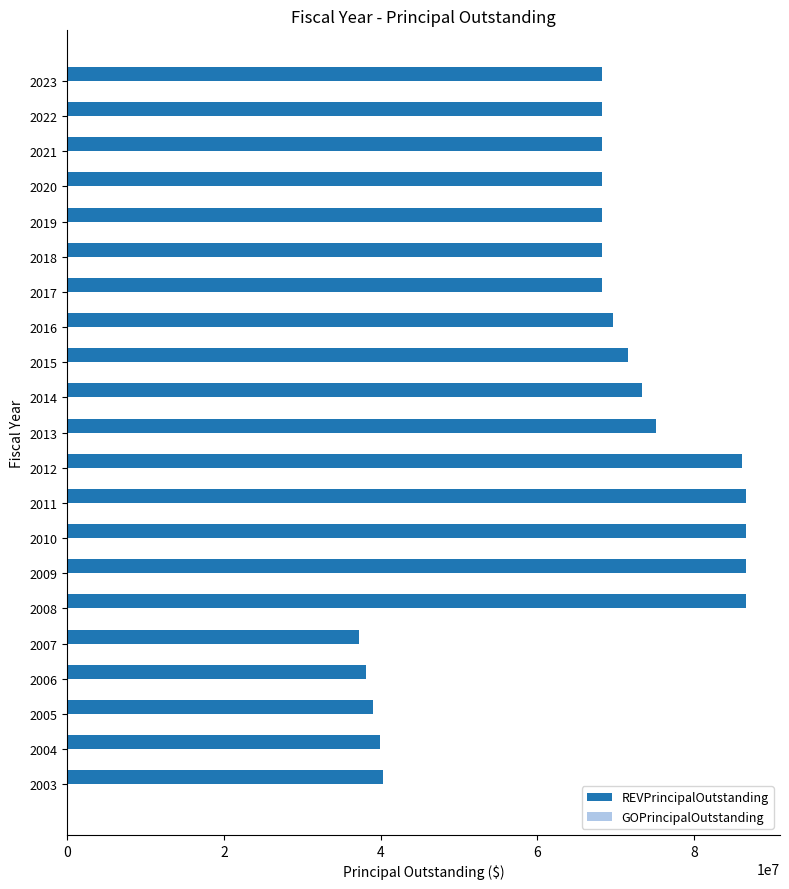

What is the smallest value displayed?

37200000.0